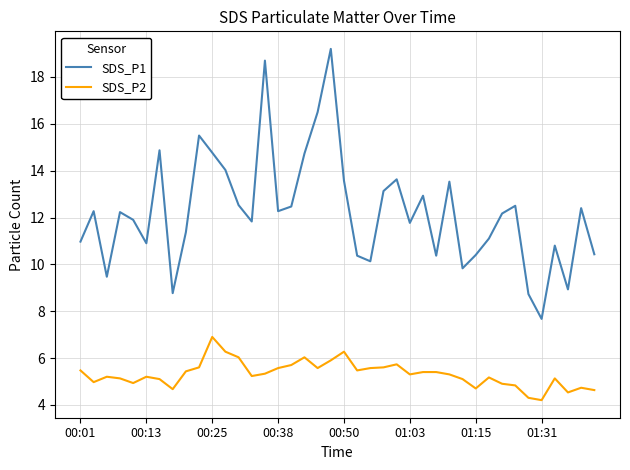

What is the maximum value shown in the chart?

19.2